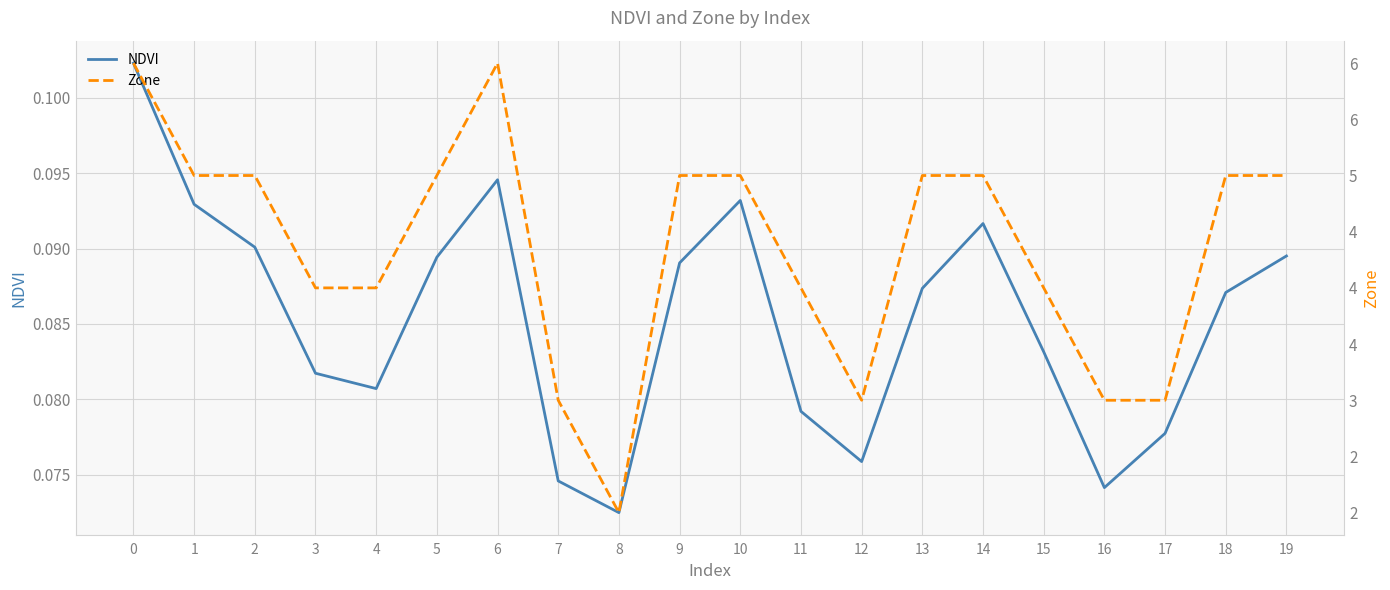

What is the maximum value for Zone?

6.0